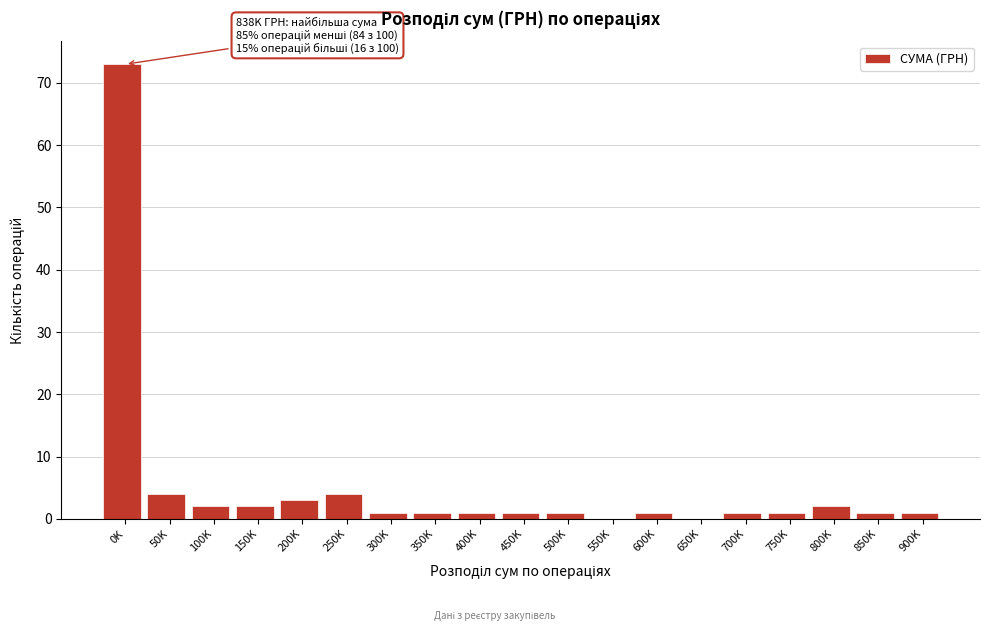

Reading left to right, what are all the values shown in this chart?

0K=73	50K=4	100K=2	150K=2	200K=3	250K=4	300K=1	350K=1	400K=1	450K=1	500K=1	550K=0	600K=1	650K=0	700K=1	750K=1	800K=2	850K=1	900K=1